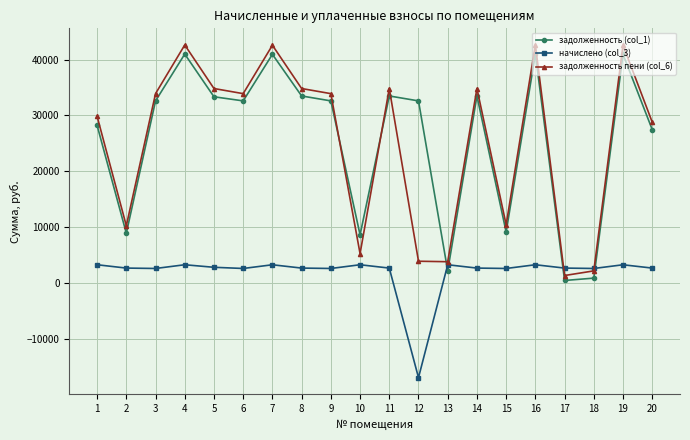

At how many categories does at least one series exceed 16977?

14